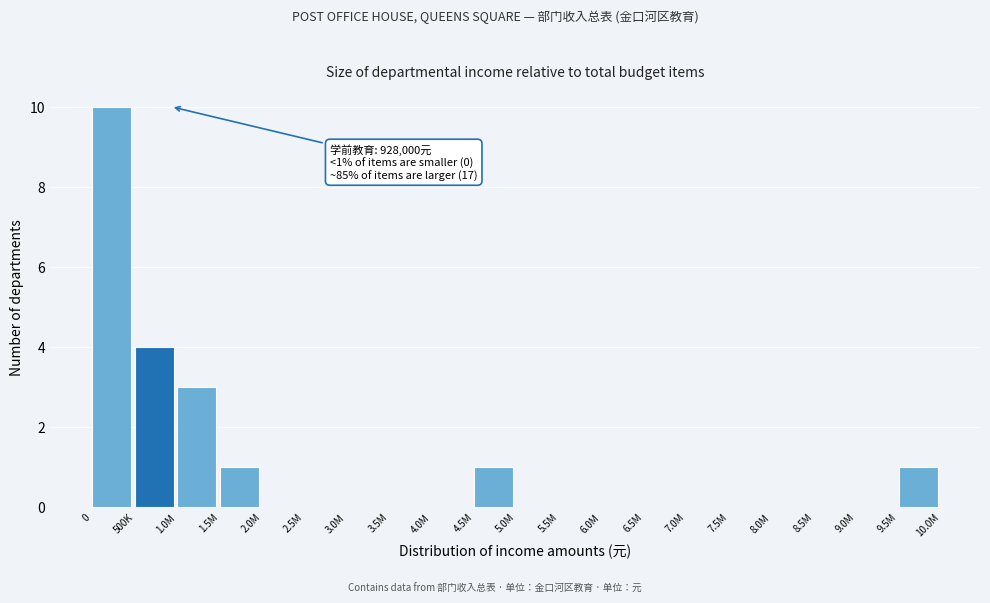

Reading left to right, extract all data points from this chart.

0=10	500K=4	1.0M=3	1.5M=1	2.0M=0	2.5M=0	3.0M=0	3.5M=0	4.0M=0	4.5M=1	5.0M=0	5.5M=0	6.0M=0	6.5M=0	7.0M=0	7.5M=0	8.0M=0	8.5M=0	9.0M=0	9.5M=1